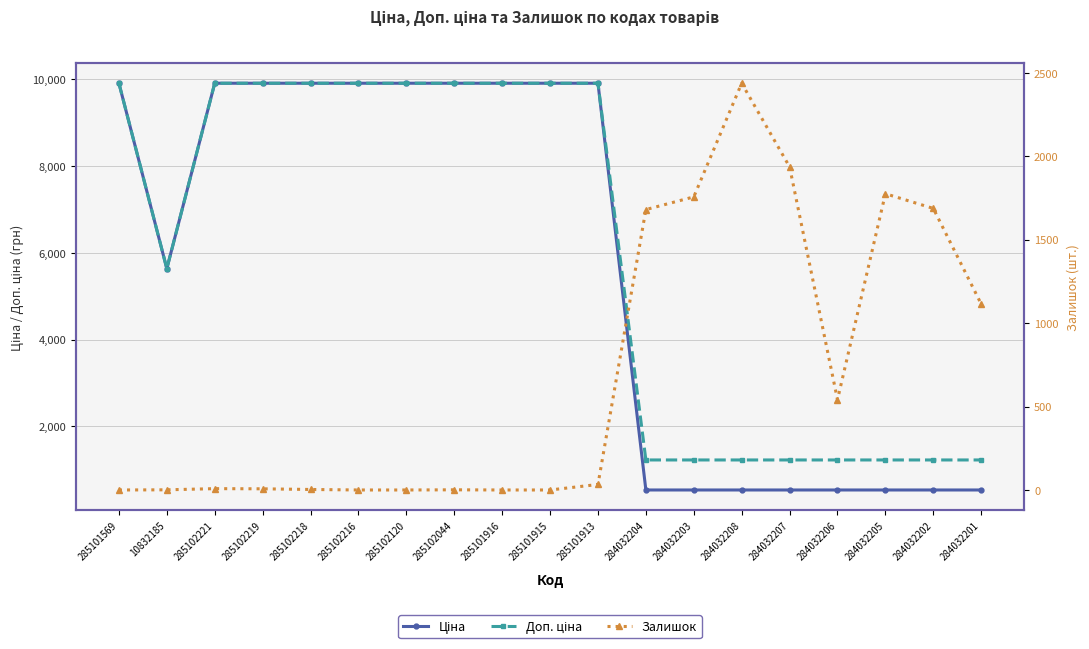

Which series has the largest range (max minus min)?

Ціна